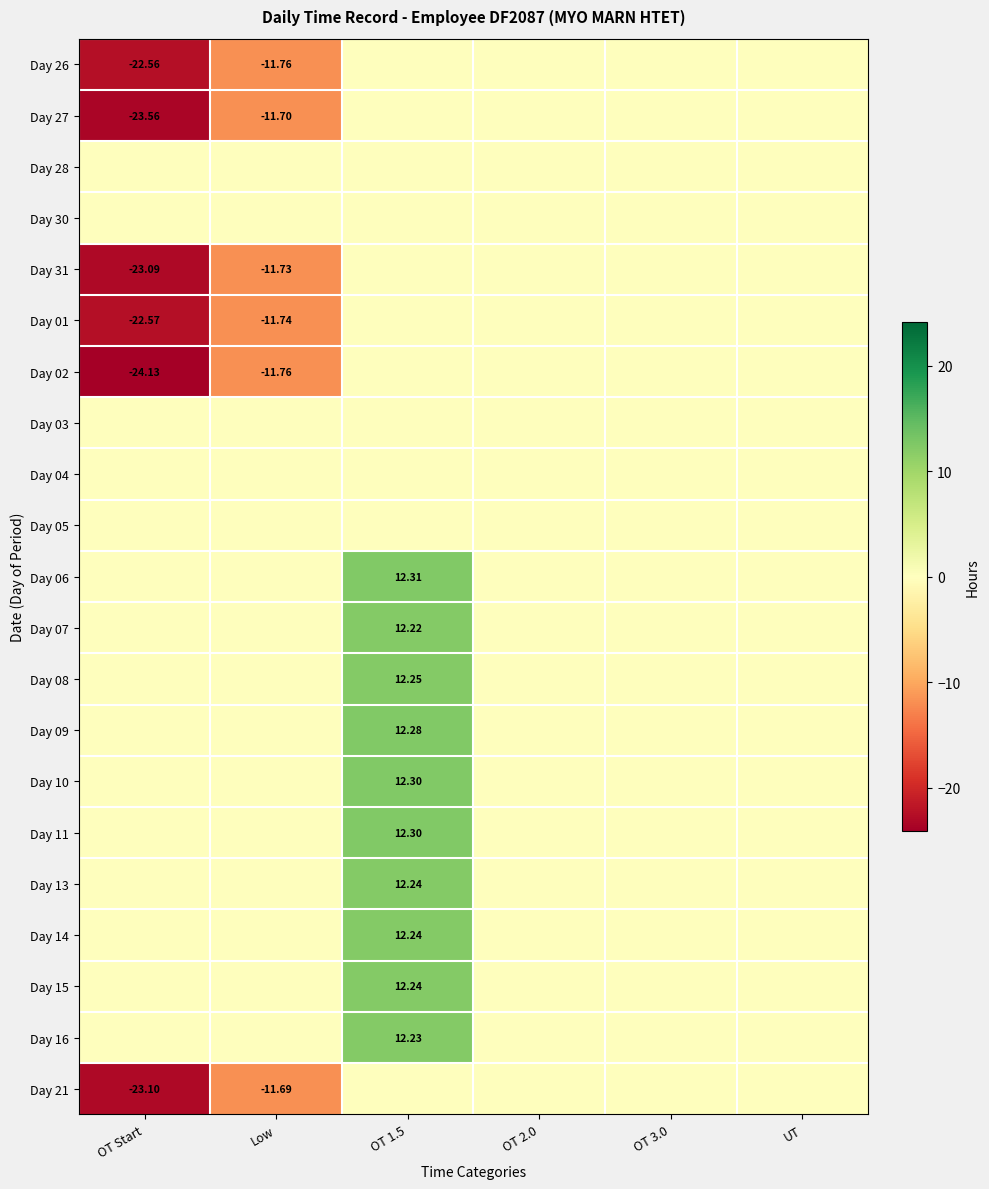

At which category is the sum across all series the highest?

OT 1.5